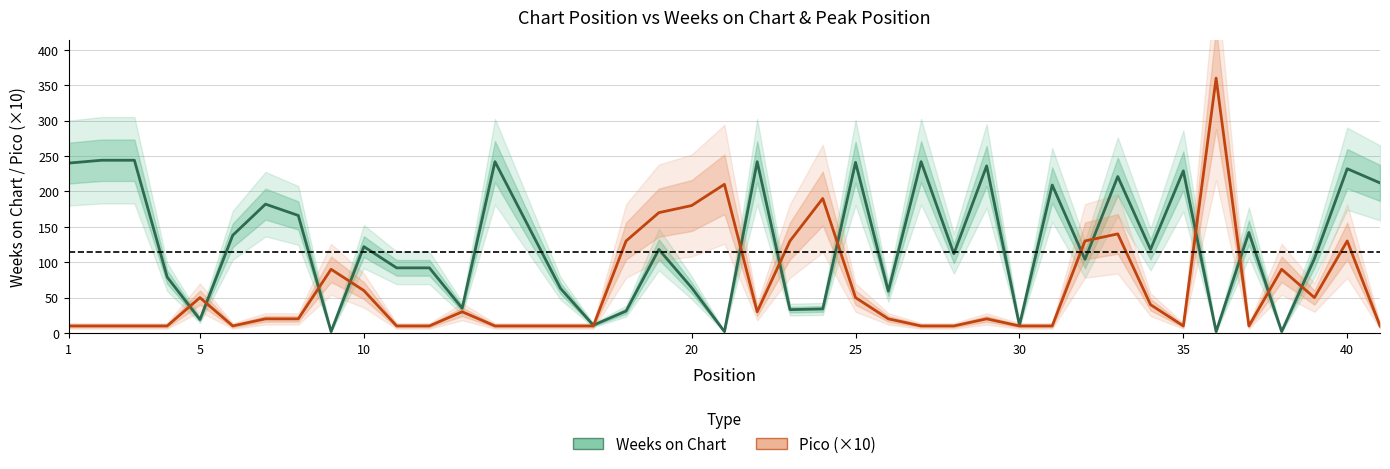

After their last crossing, which series has the higher values: Weeks on Chart or Pico (×10)?

Weeks on Chart